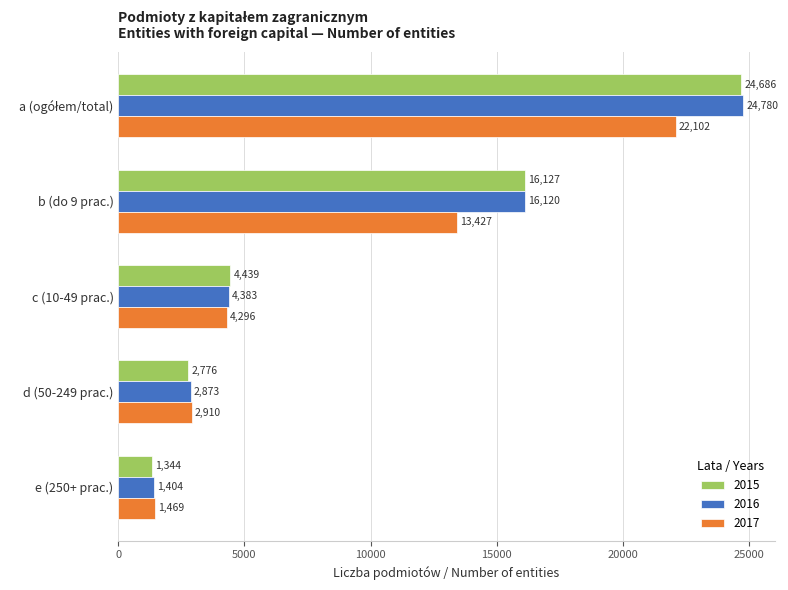

At which label is 2016 closest to 13092?

b (do 9 prac.)